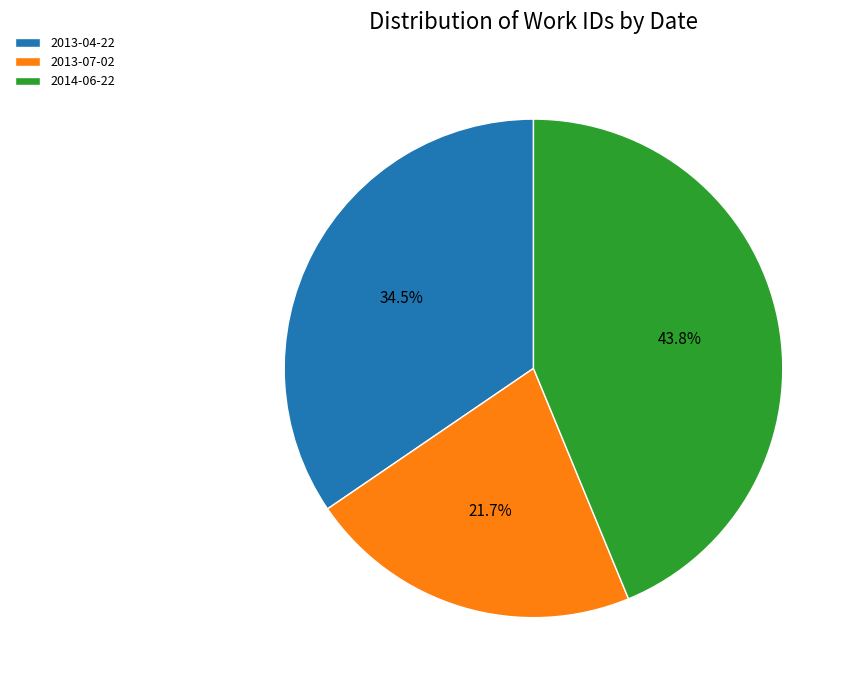

To the nearest percent, what percentage of the pie is 2014-06-22?

44%